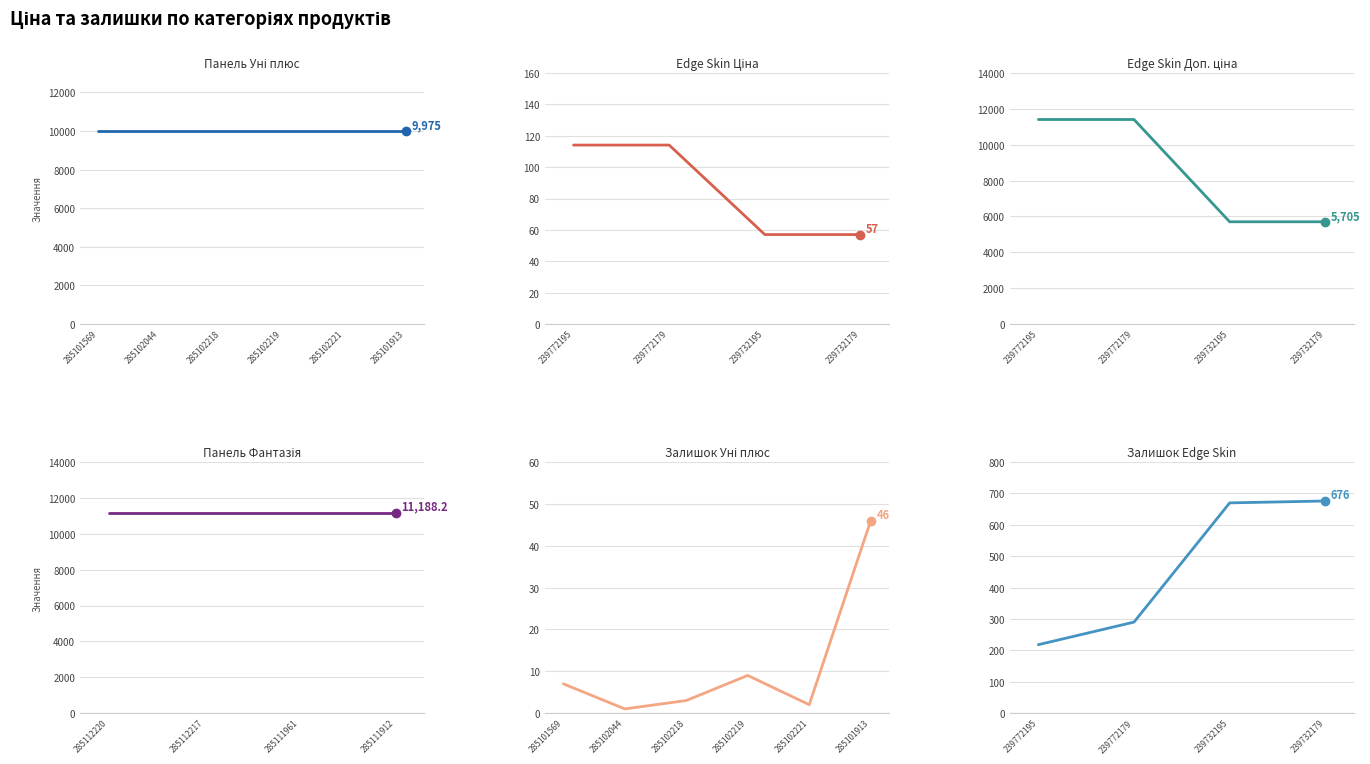

True or false: Залишок has more than 2 points higher than both neighbors.

False